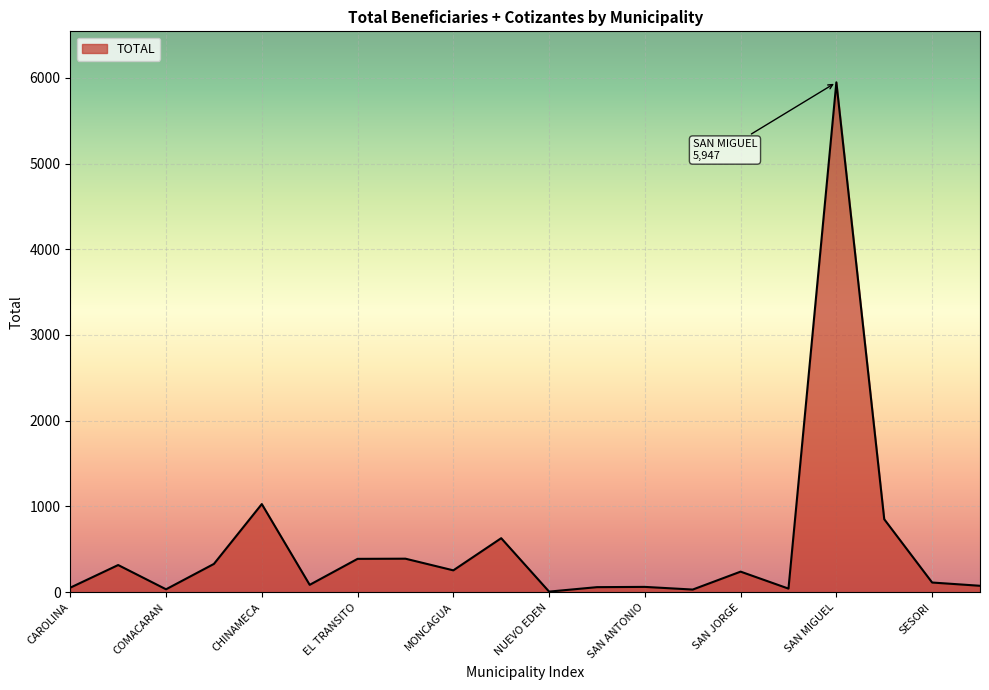

What is the difference between the maximum and minimum values?

5940